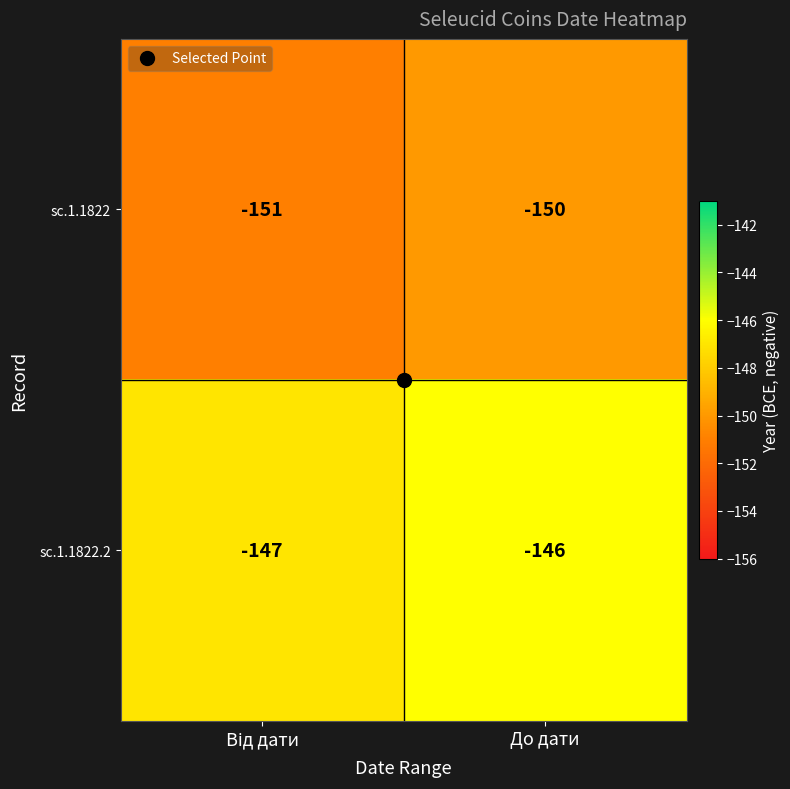

Read the sc.1.1822 value at До дати.

-150